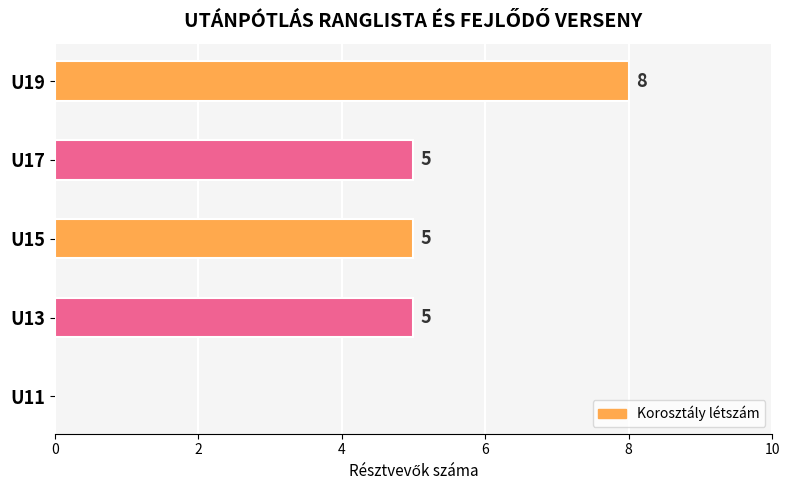

Which label corresponds to the largest value in the chart?

U19